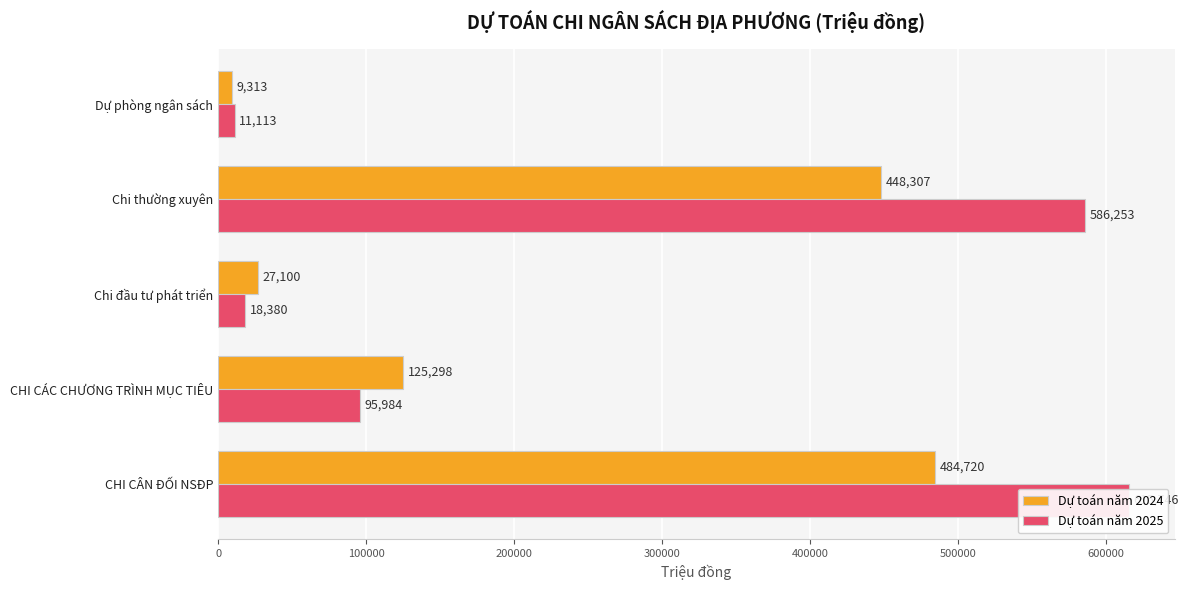

How many data points in Dự toán năm 2025 are above 95984?

2